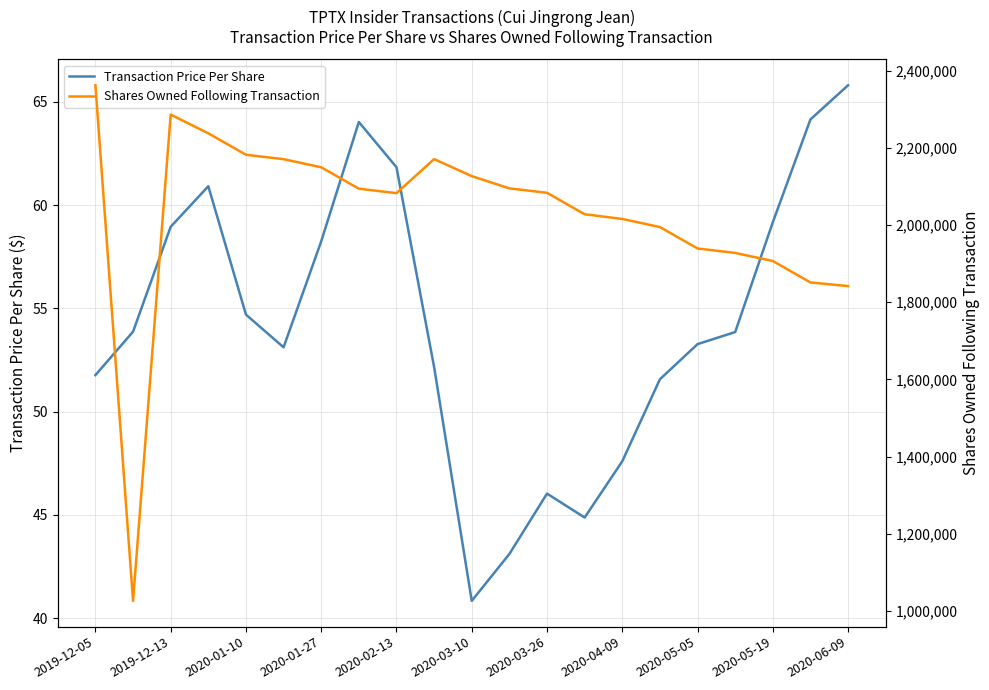

Is it true that Transaction Price Per Share equals 65.8 at 2020-06-09?

True